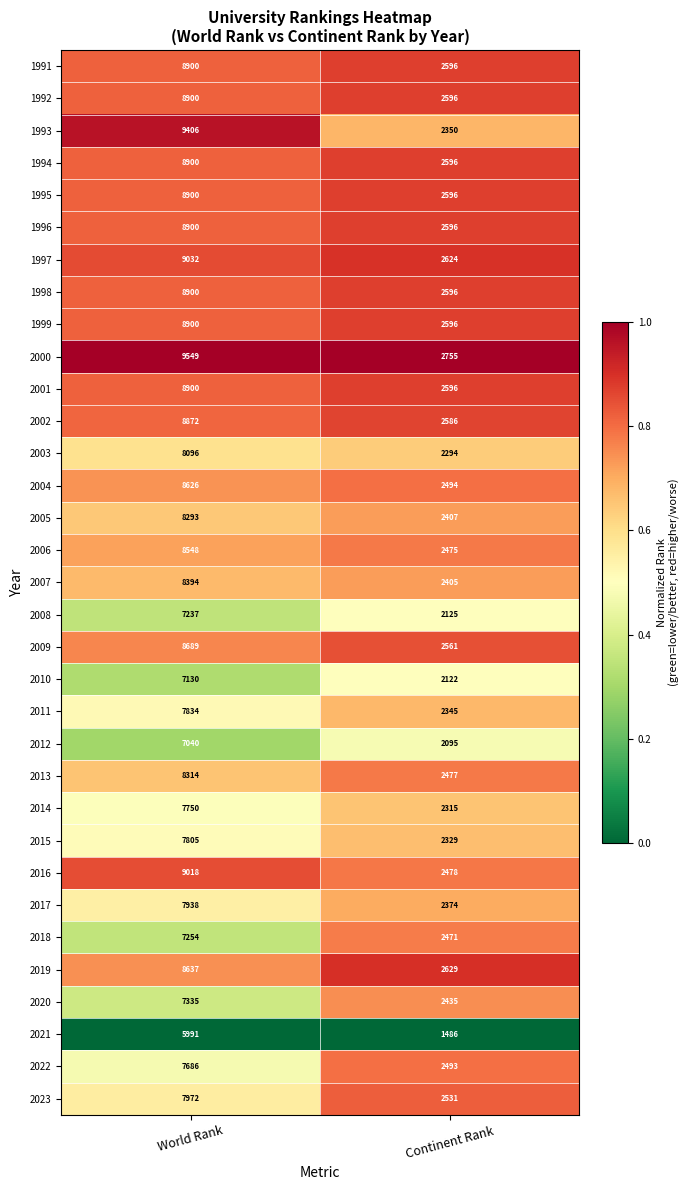

What is the spread (max minus min) of values at Continent Rank?

1269